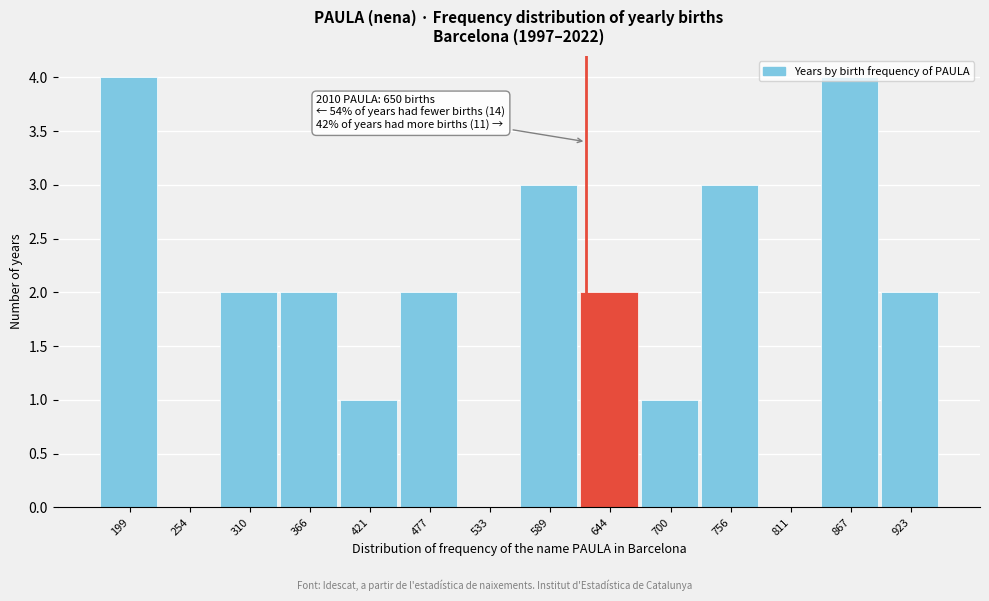

What is the sum of all values?

26